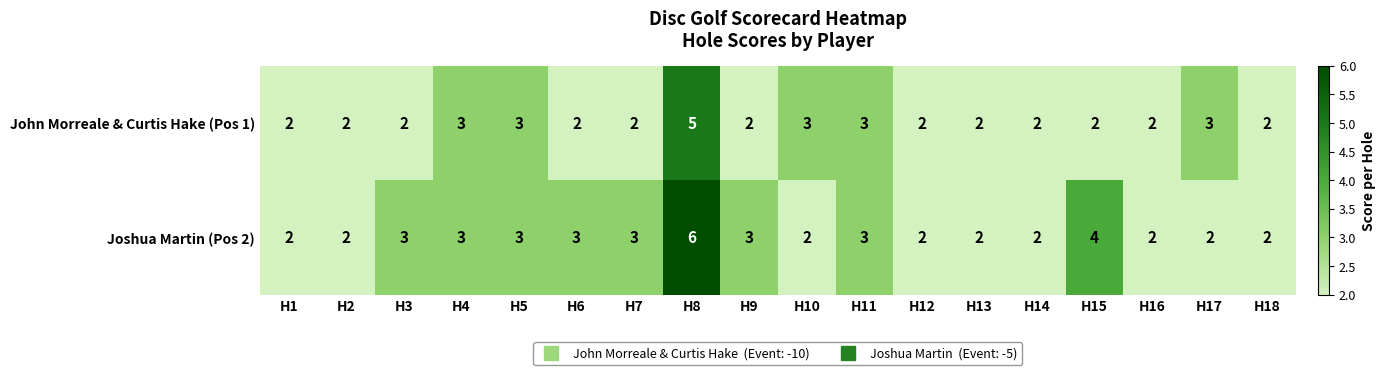

Which series changed the most between H10 and H12?

John Morreale & Curtis Hake (Pos 1)